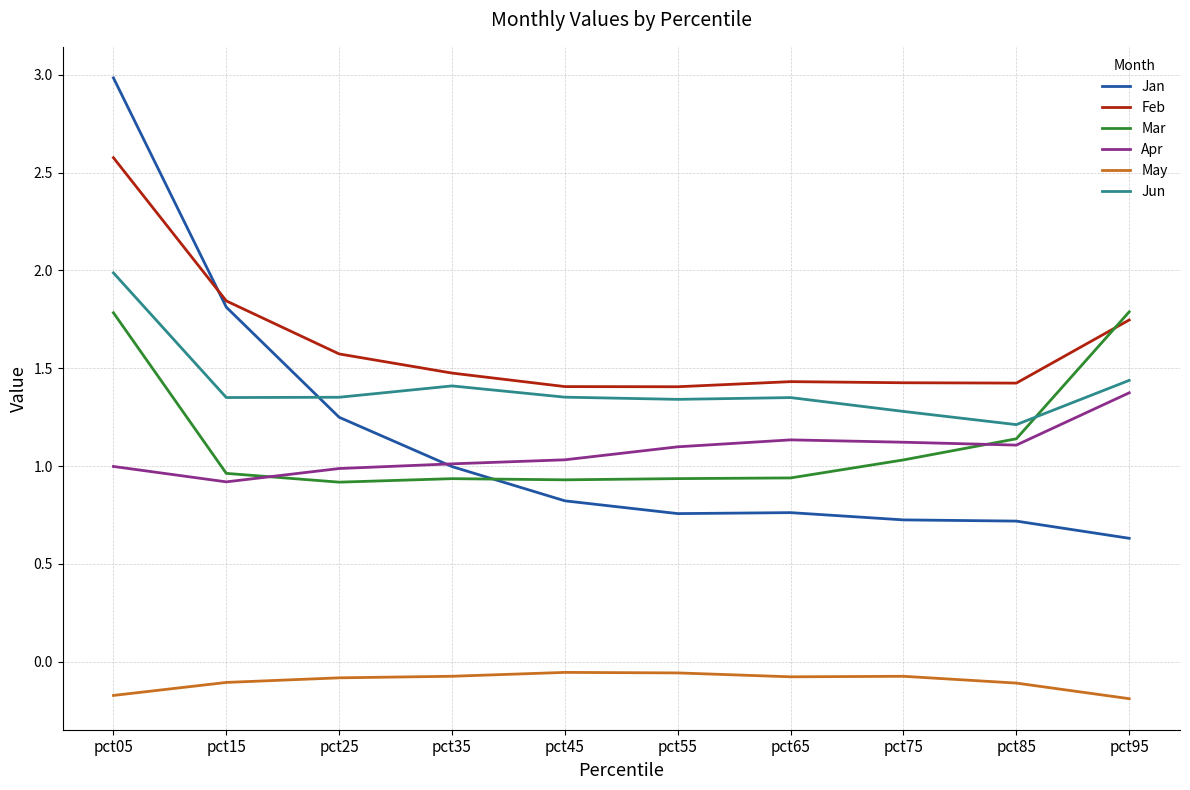

Where do Apr and Mar first cross each other?

pct15 and pct25